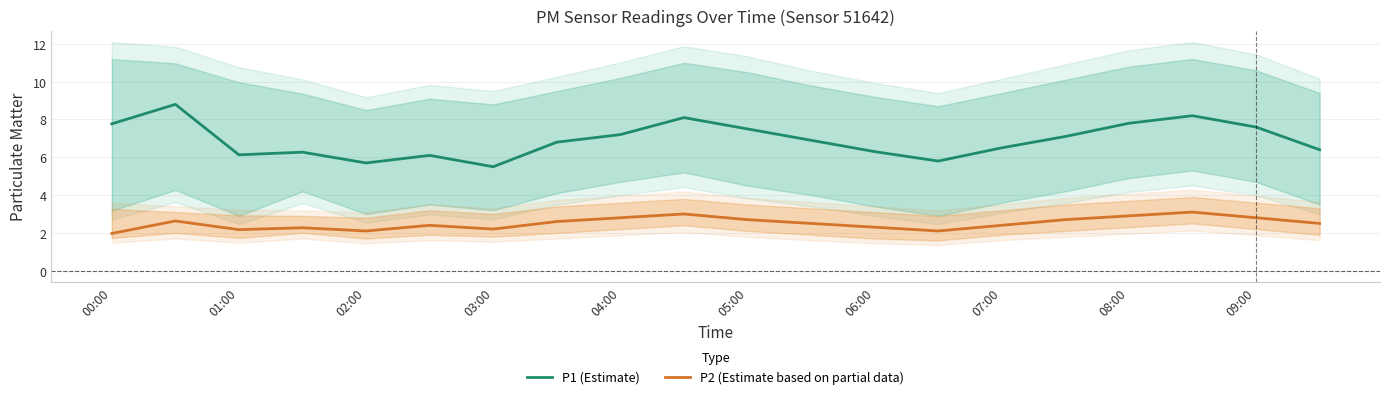

True or false: P1 (Estimate) has a value of 5.5 at 03:00.

True